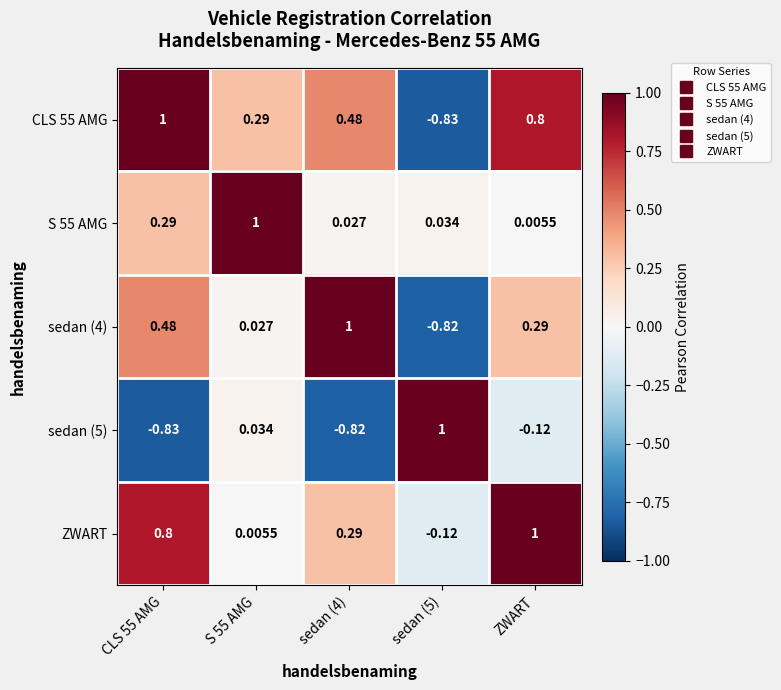

Which series has the largest total across all categories?

ZWART